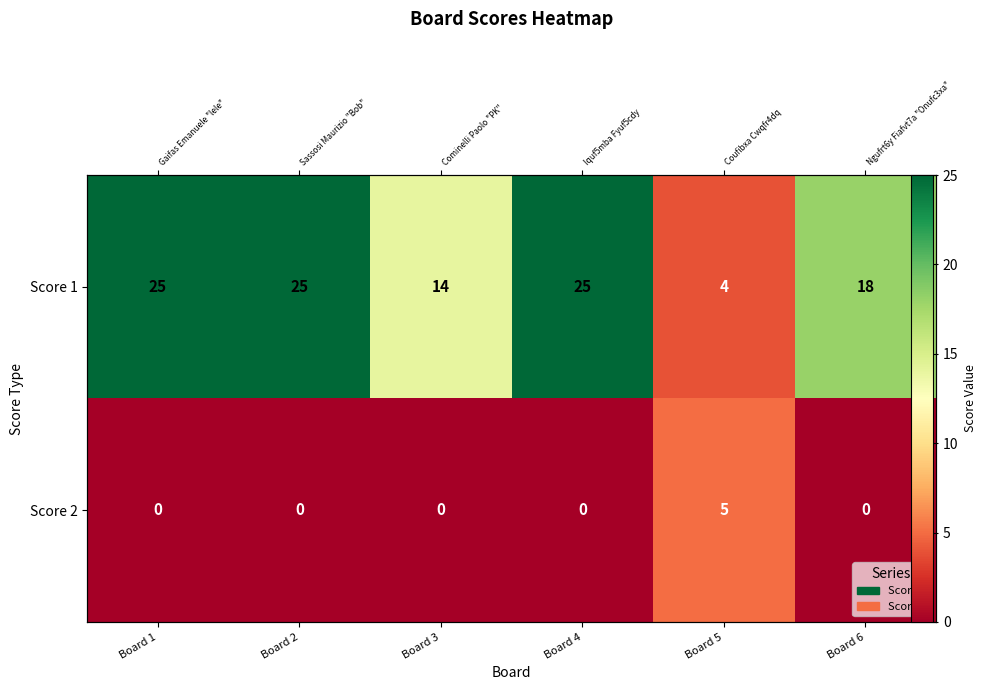

What is the sum of the Score 2 values at Board 5 and Board 4?

5